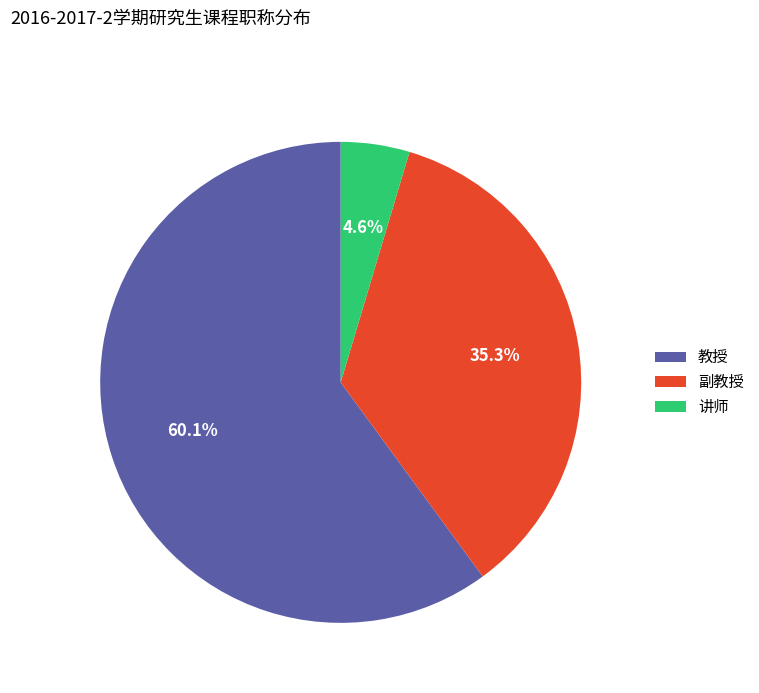

Is there any slice that represents more than half of the pie?

Yes